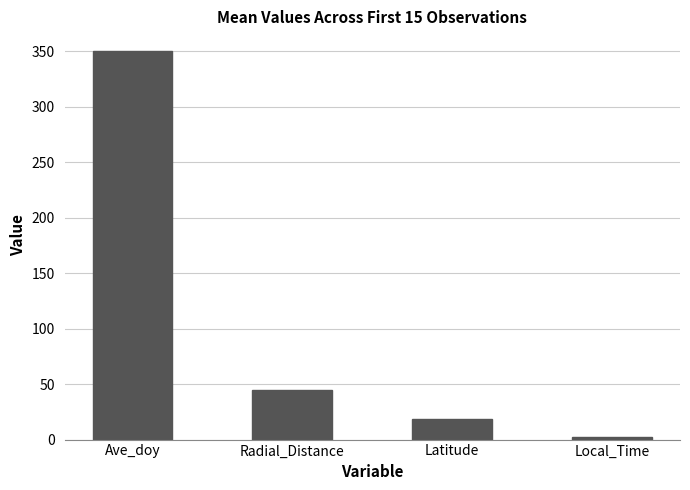

What position from the right is Ave_doy?

4